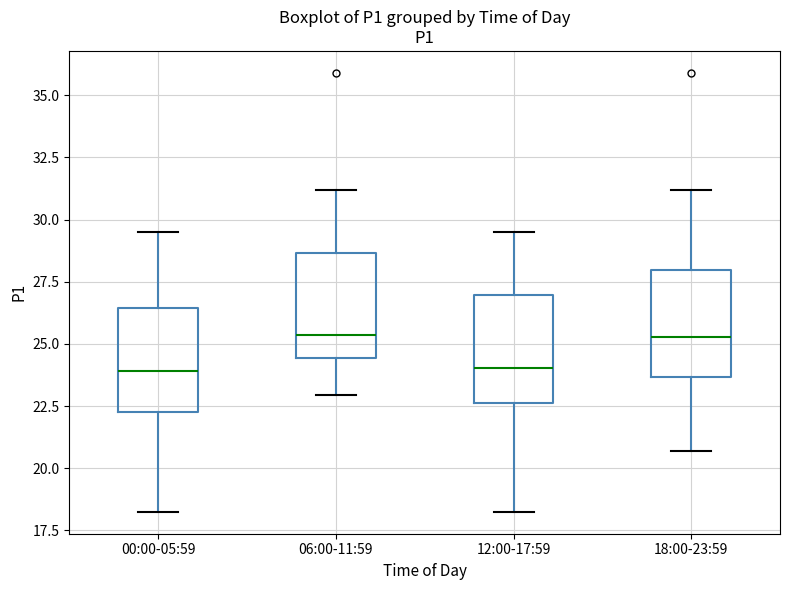

Reading left to right, transcribe this box plot: for each box, give where its median line is, the range the box spans, and where its two whiskers end, as read against the y-axis. The values are not printed on the chart, so give them approximately, as read against the axis.

00:00-05:59: median 24.0, box 22.5 to 26.5, whiskers 18.5 to 29.5
06:00-11:59: median 25.5, box 24.5 to 28.5, whiskers 23.0 to 31.0
12:00-17:59: median 24.0, box 22.5 to 27.0, whiskers 18.5 to 29.5
18:00-23:59: median 25.5, box 23.5 to 28.0, whiskers 20.5 to 31.0